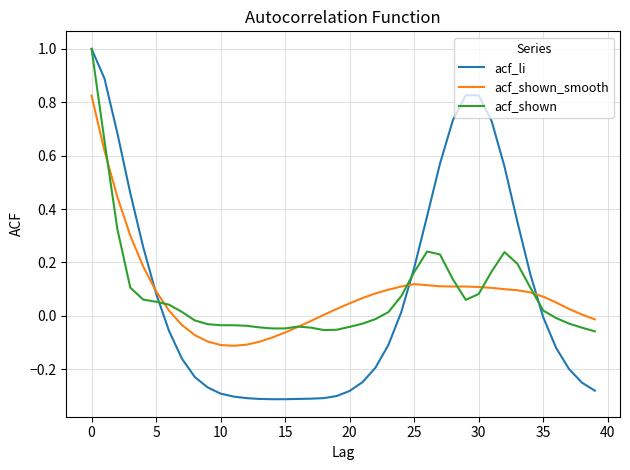

What is the sum of all acf_shown_smooth values?

3.3